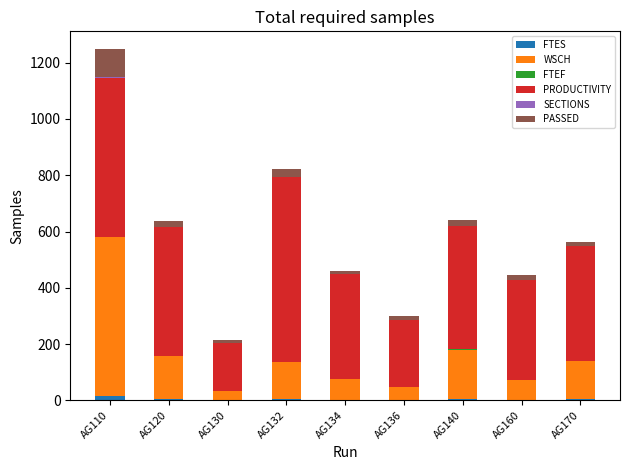

The FTES series shows 3.8 at AG132. True or false?

True